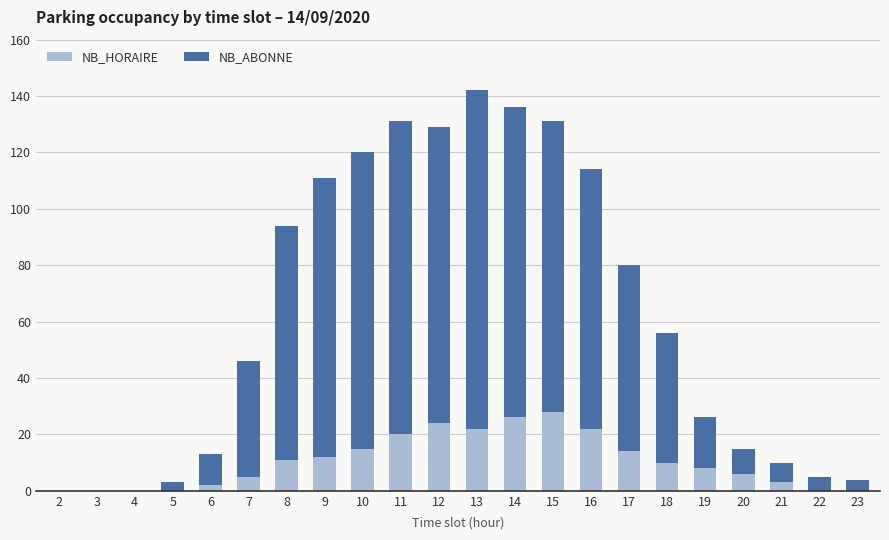

The NB_HORAIRE series shows 38 at 12. True or false?

False